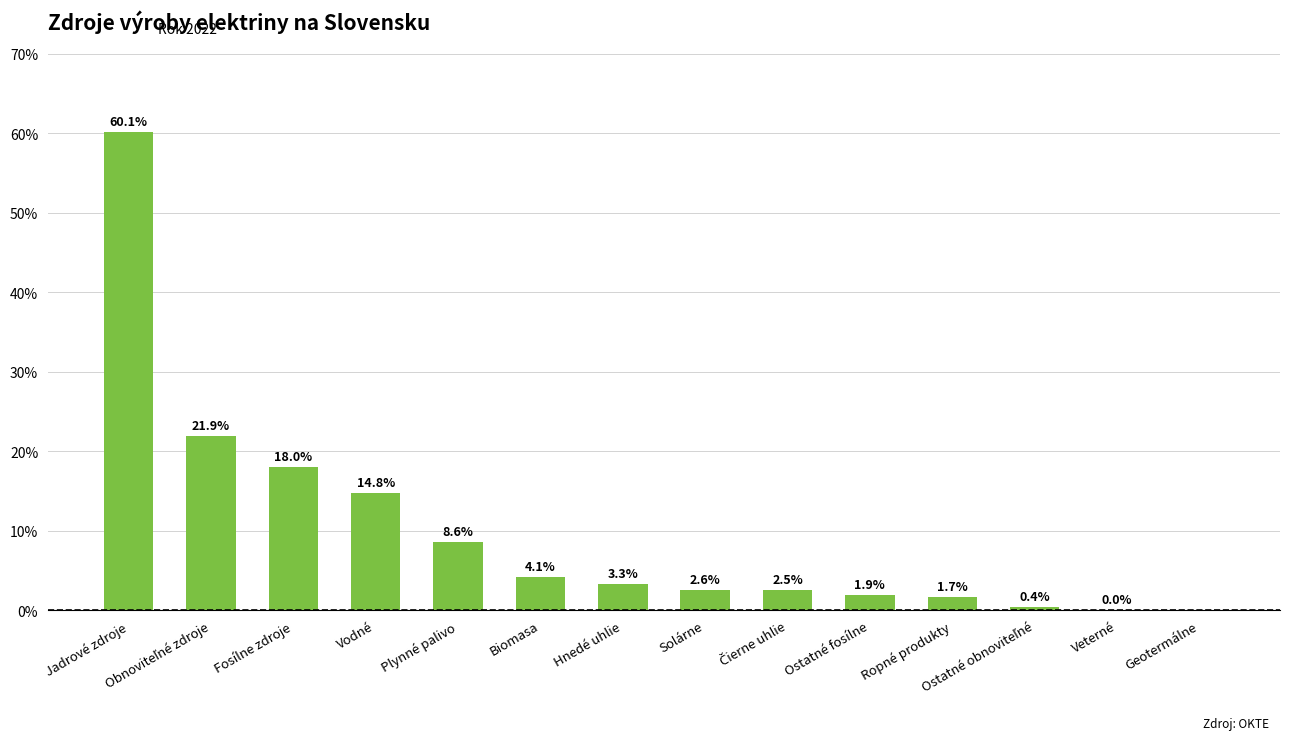

What is the label of the 10th bar from the right?

Plynné palivo